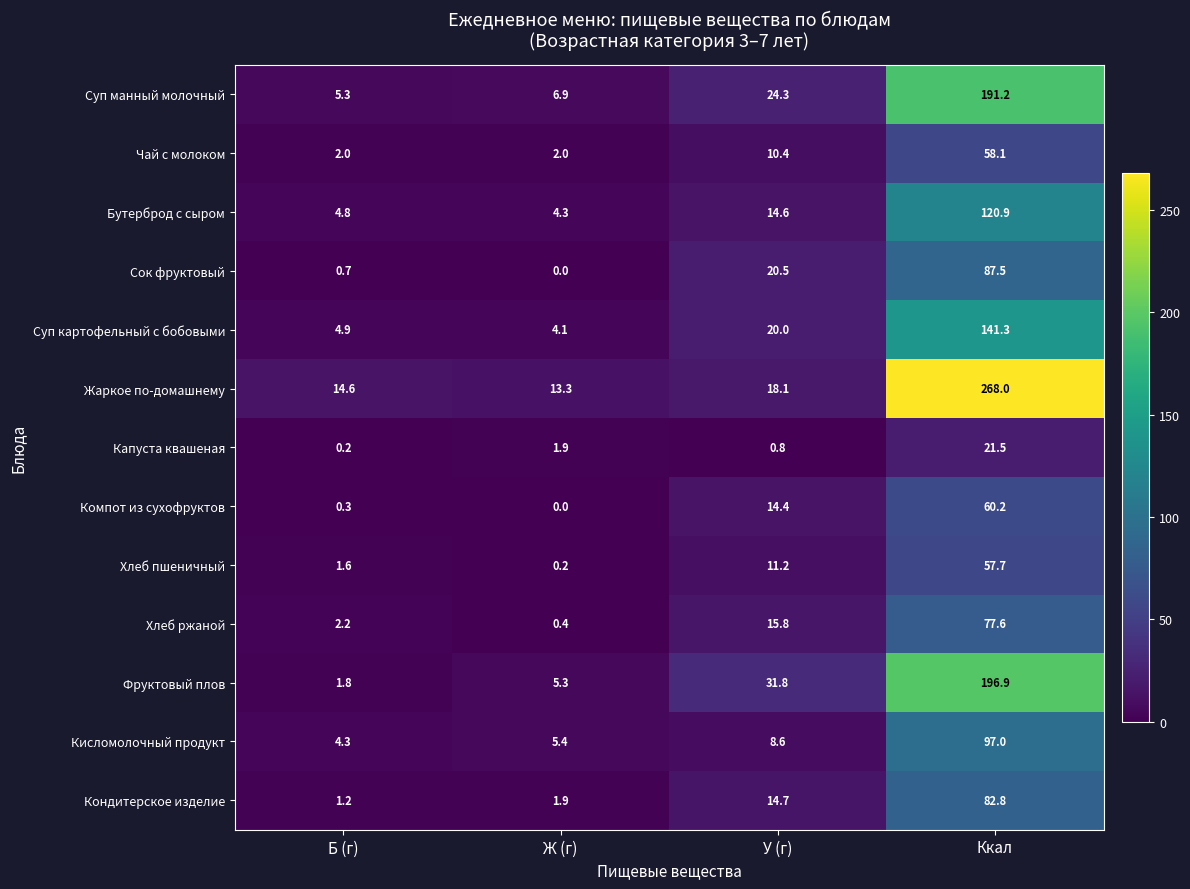

What is the average value of the Жаркое по-домашнему series?

78.5